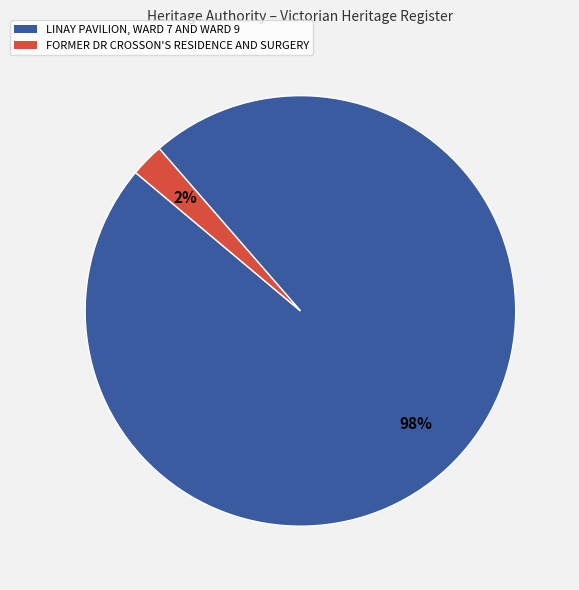

Count the number of slices in the pie.

2